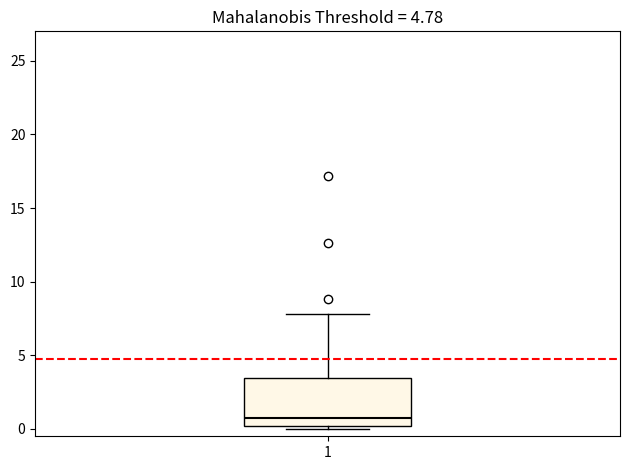

Read this box plot against the y-axis: the position of the median line, the range covered by the box, and the ends of both whiskers. The values are not printed on the chart, so give them approximately, as read against the axis.

median 1.0, box 0.0 to 3.5, whiskers 0.0 (just below the box's lower edge) to 8.0